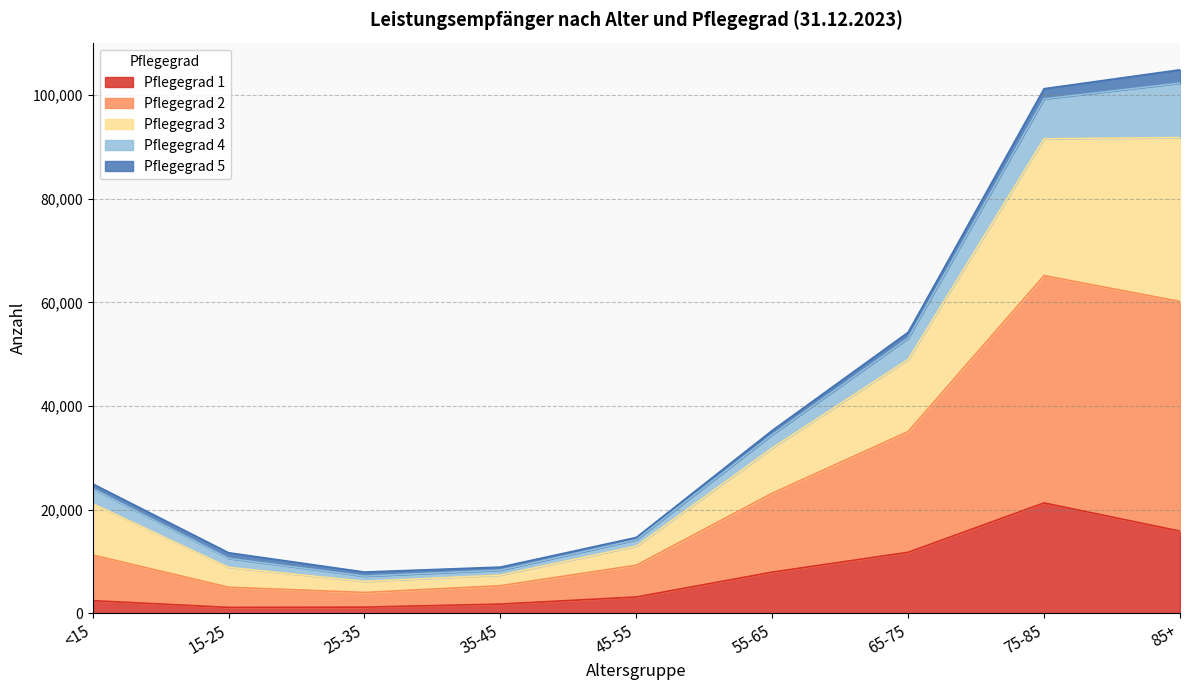

What are all the series names shown in the legend?

Pflegegrad 1, Pflegegrad 2, Pflegegrad 3, Pflegegrad 4, Pflegegrad 5